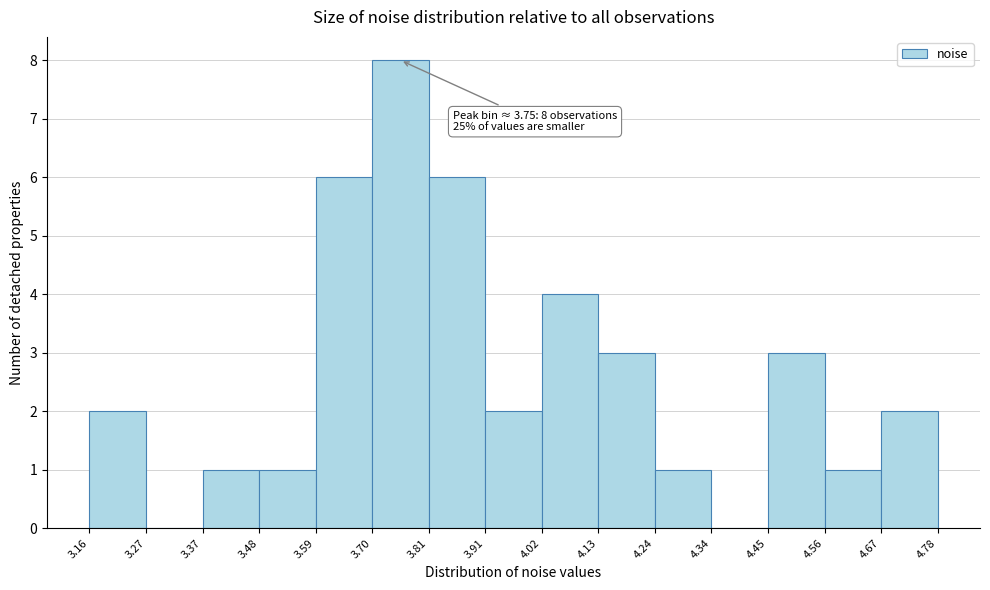

Which range on the x-axis has the tallest bar?

3.70 to 3.81